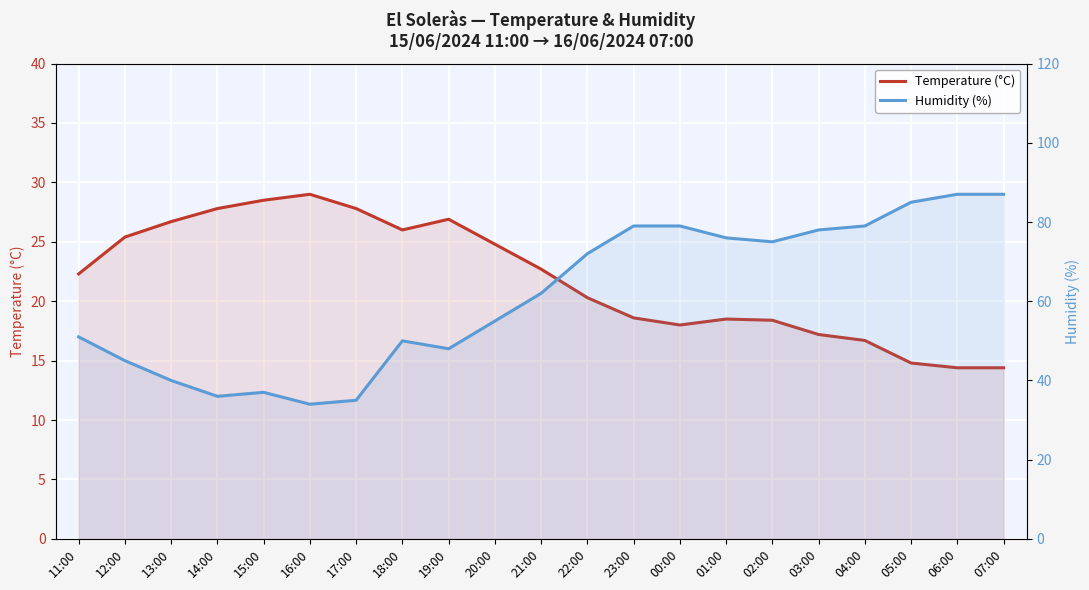

What is the smallest value displayed?

14.4